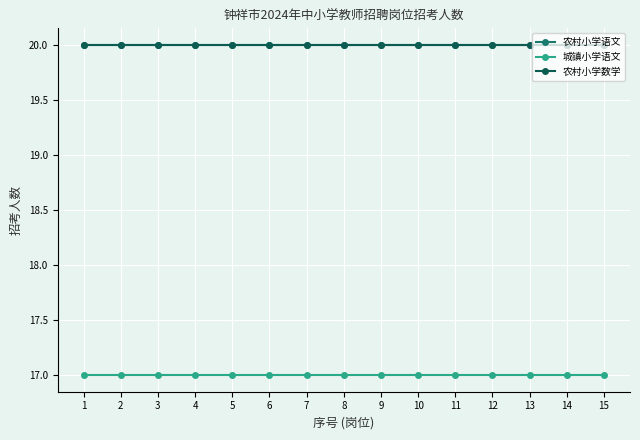

Which category has the lowest value in the 农村小学数学 series?

1